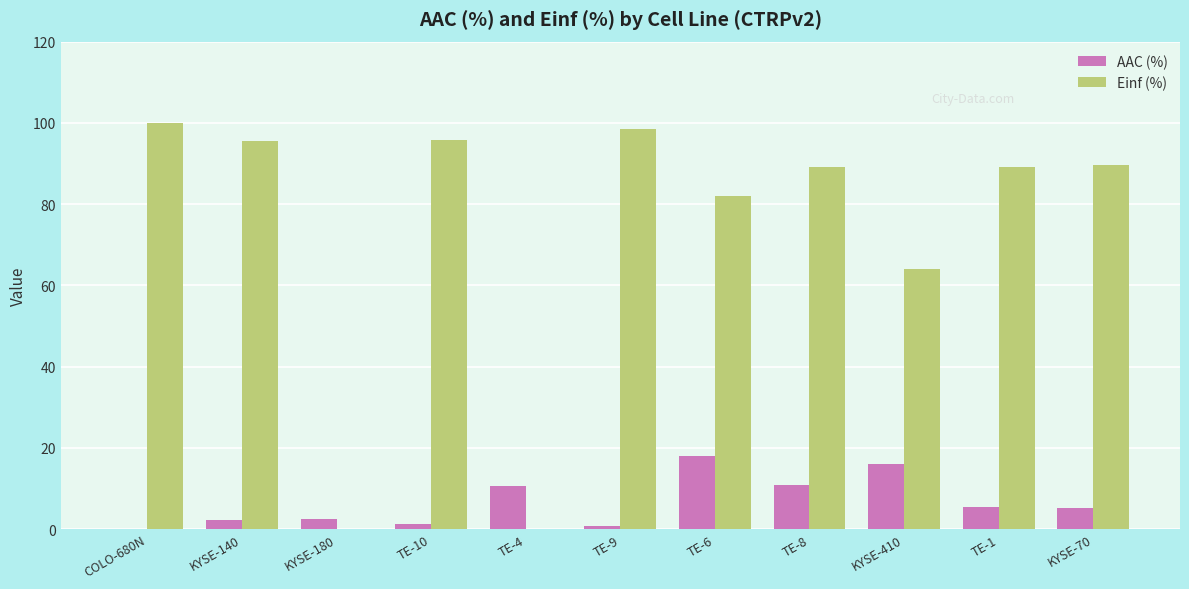

Is the value of Einf (%) at TE-4 greater than the value of AAC (%) at KYSE-410?

No